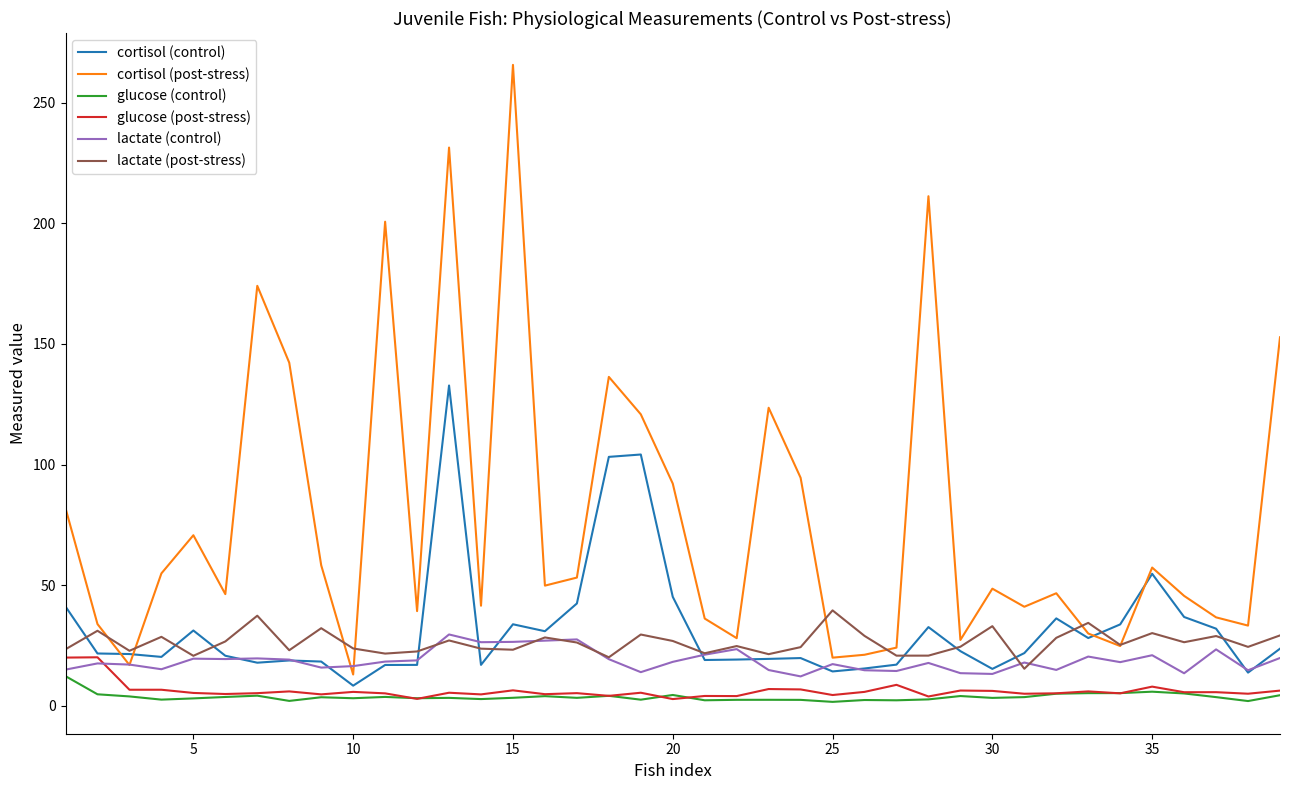

Which series has the largest range (max minus min)?

cortisol (post-stress)